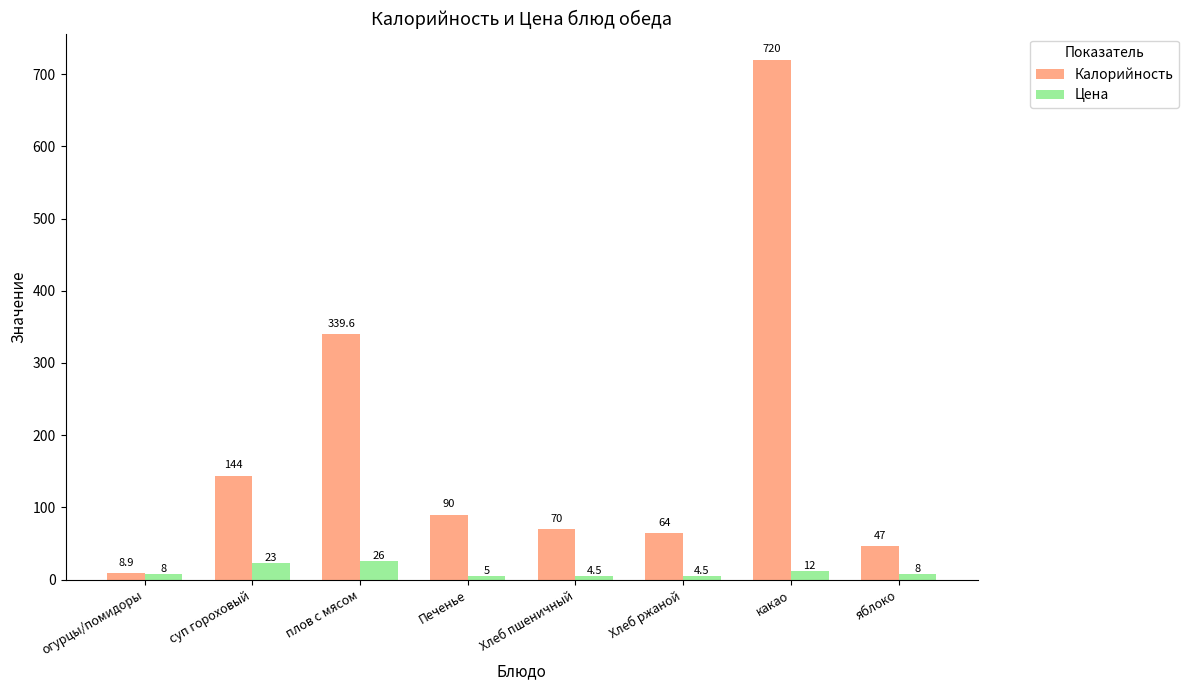

Read the Калорийность value at огурцы/помидоры.

8.9